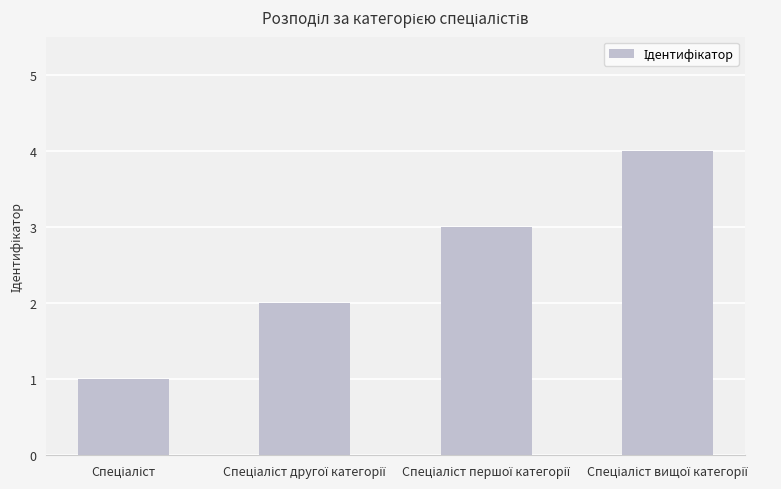

What is the maximum value shown in the chart?

4